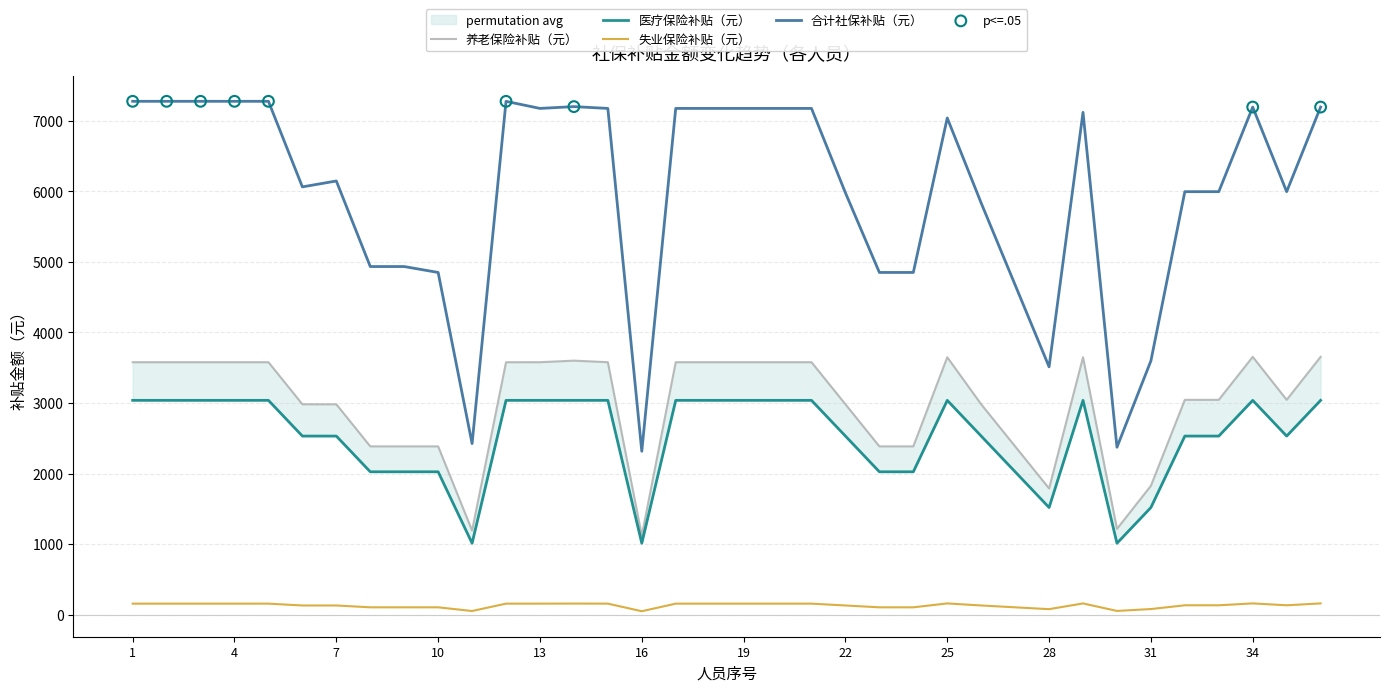

What is the total value across all series at 4?

14046.7